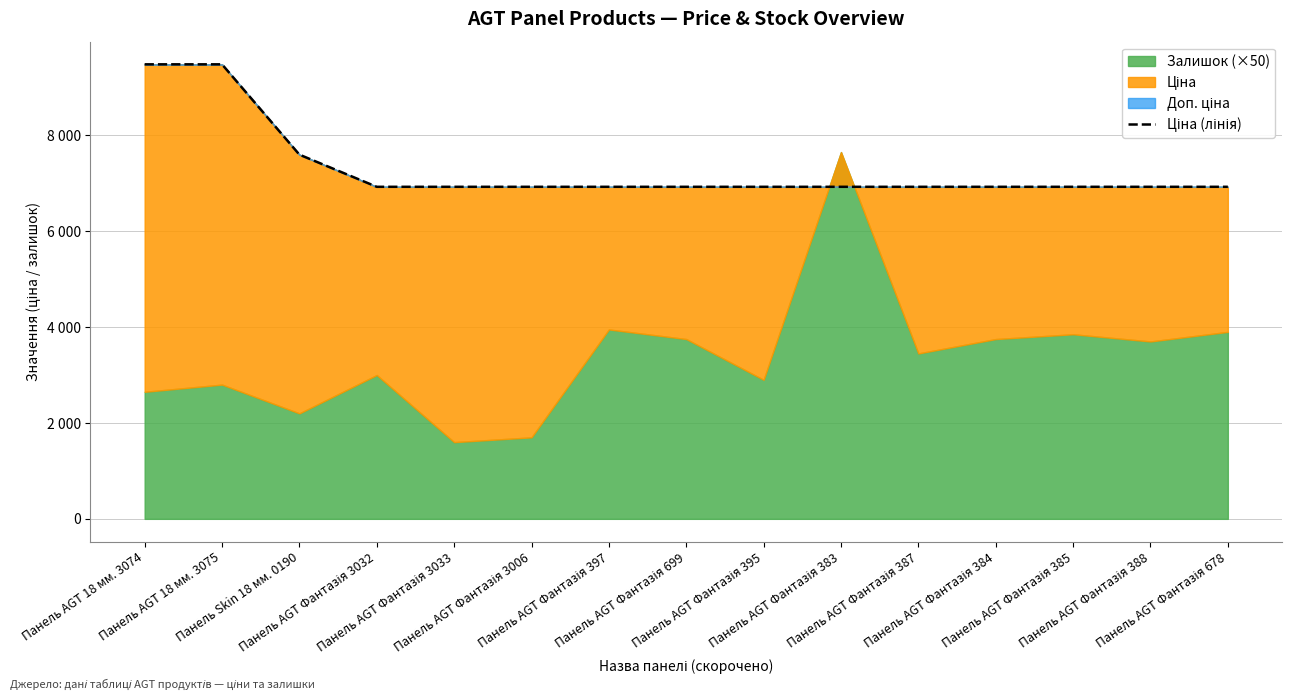

What position from the right is Панель AGT Фантазія 3032?

12